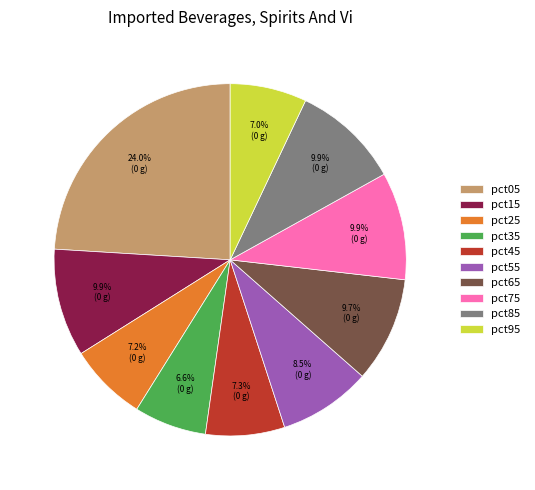

What is the largest slice in the pie chart?

pct05